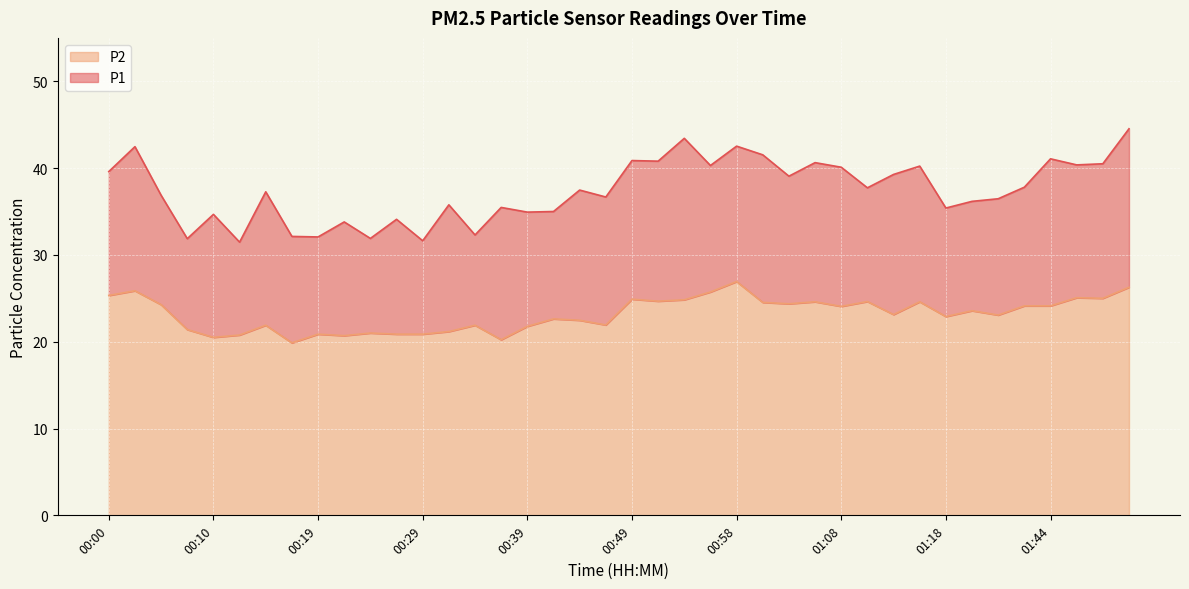

At which category is the sum across all series the highest?

01:51